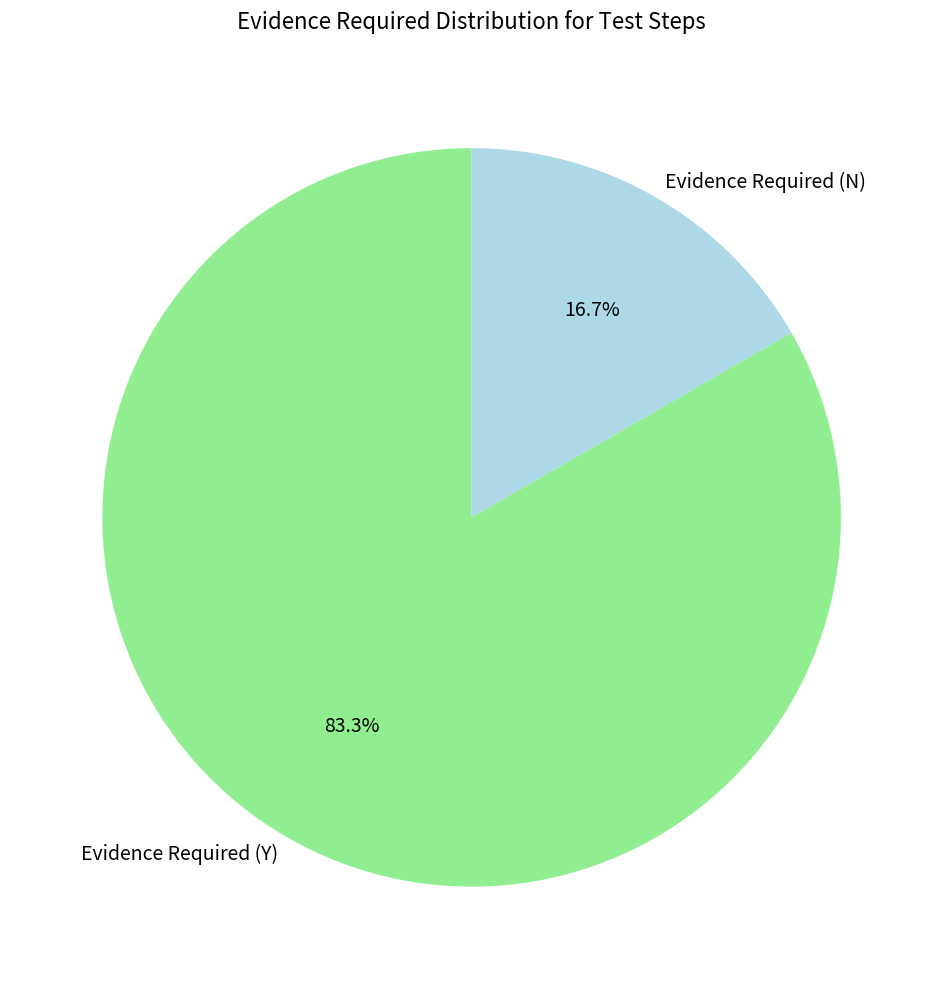

What is the ratio of the value at Evidence Required (Y) to the value at Evidence Required (N)?

5.0